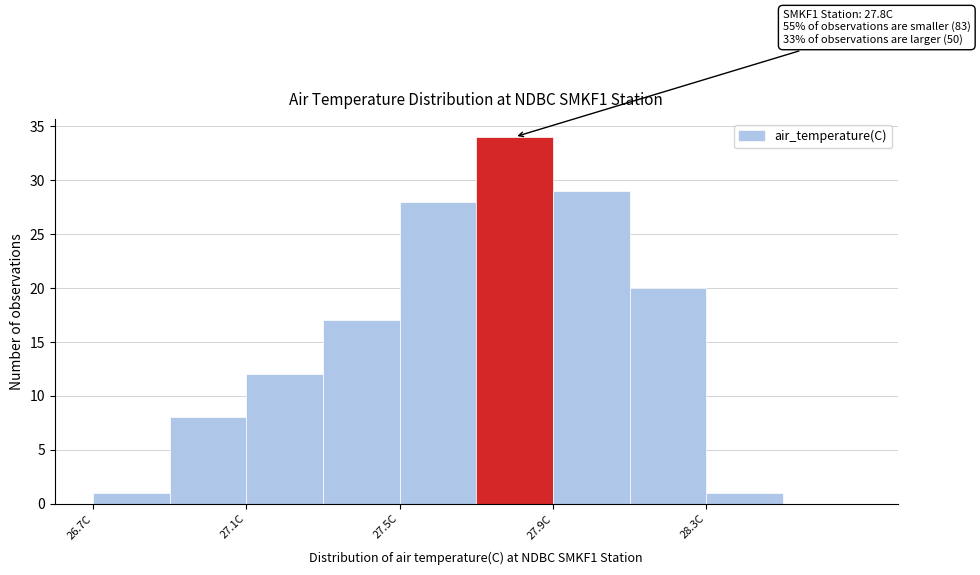

Which range on the x-axis has the tallest bar?

27.7 to 27.9